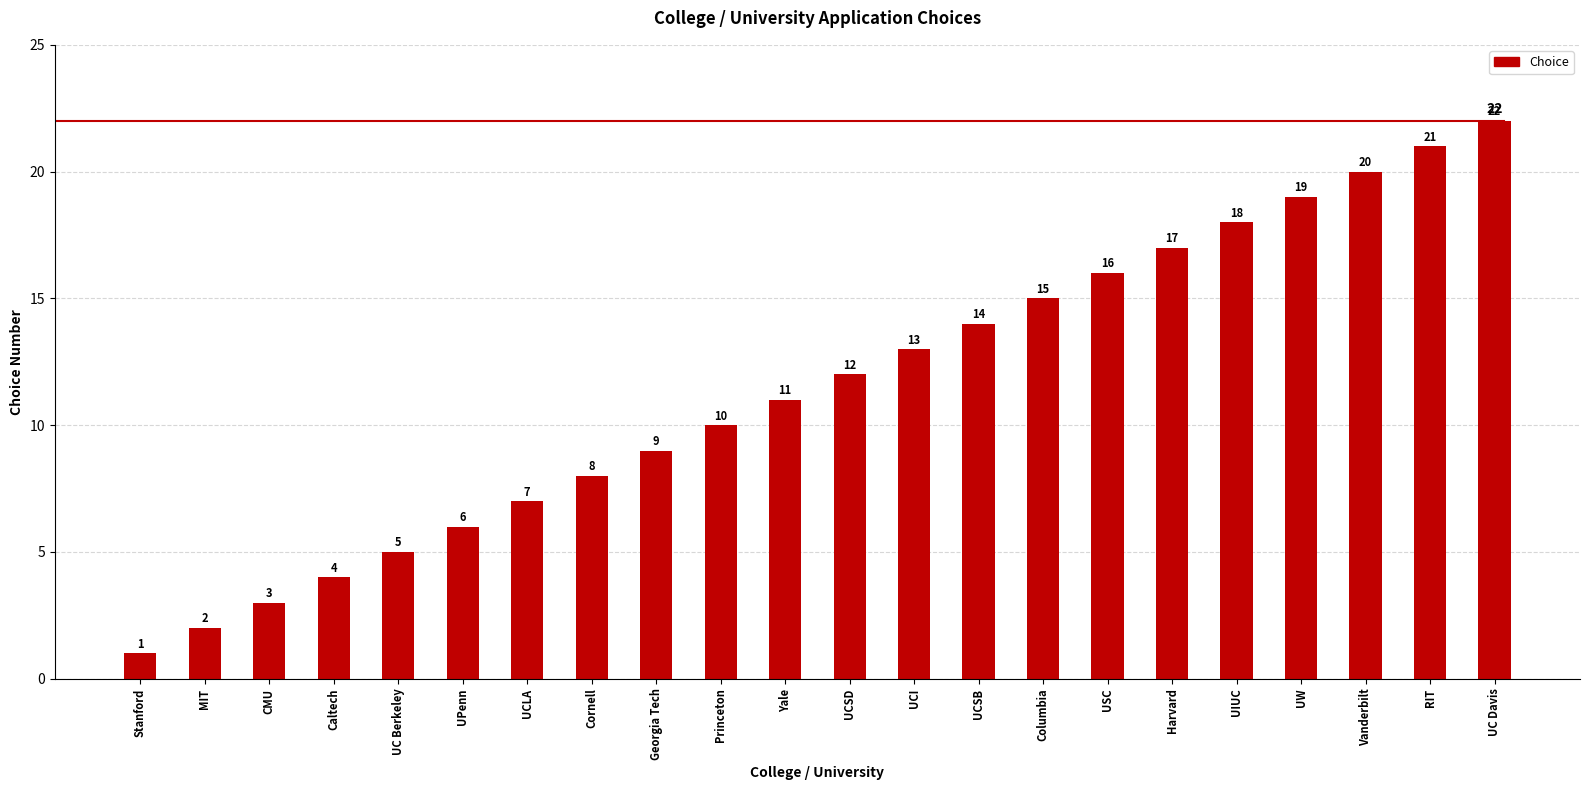

Does the chart contain stacked bars?

No